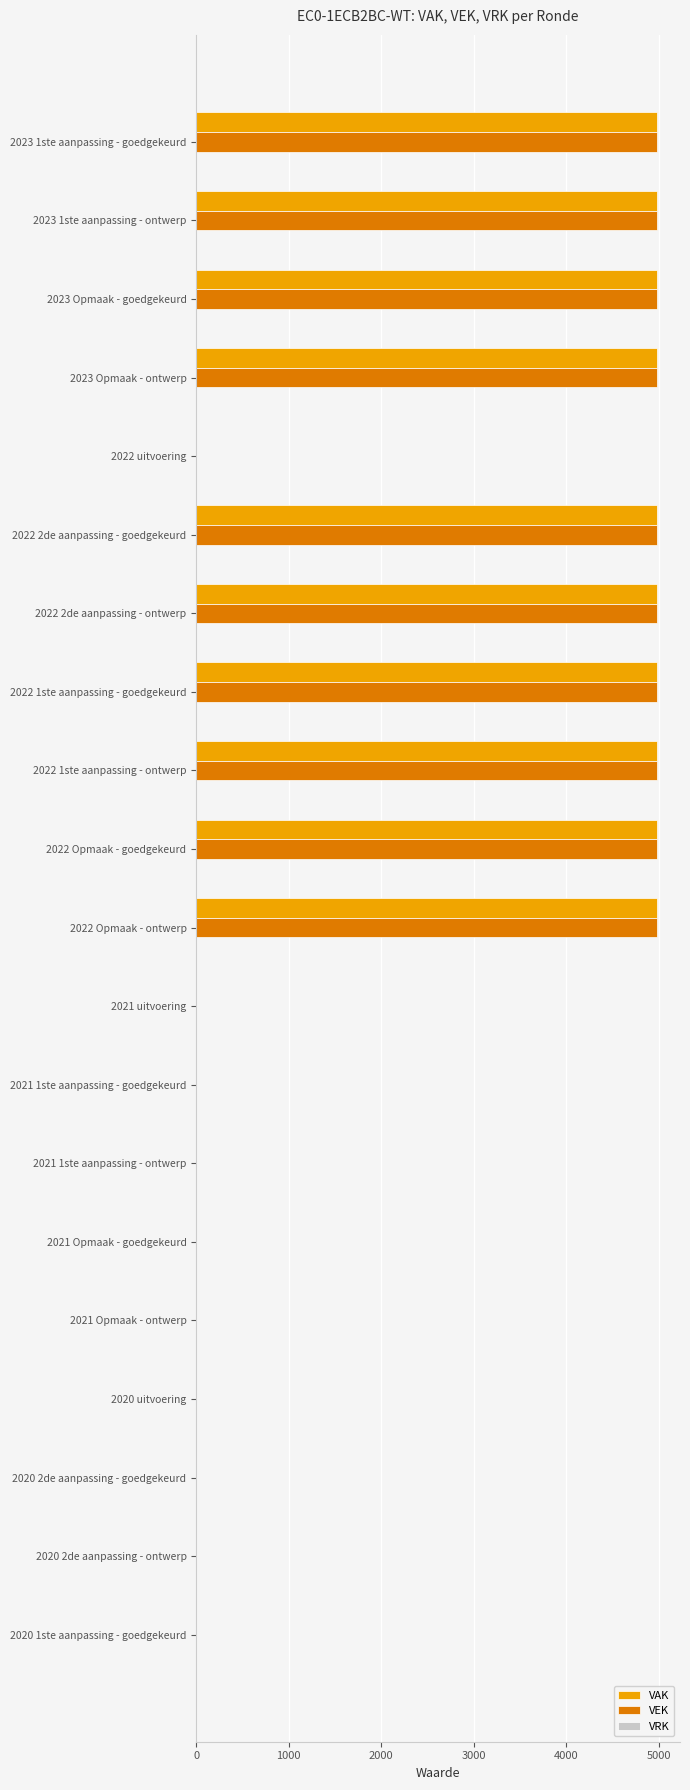

Is it true that VAK equals 0 at 2021 uitvoering?

True